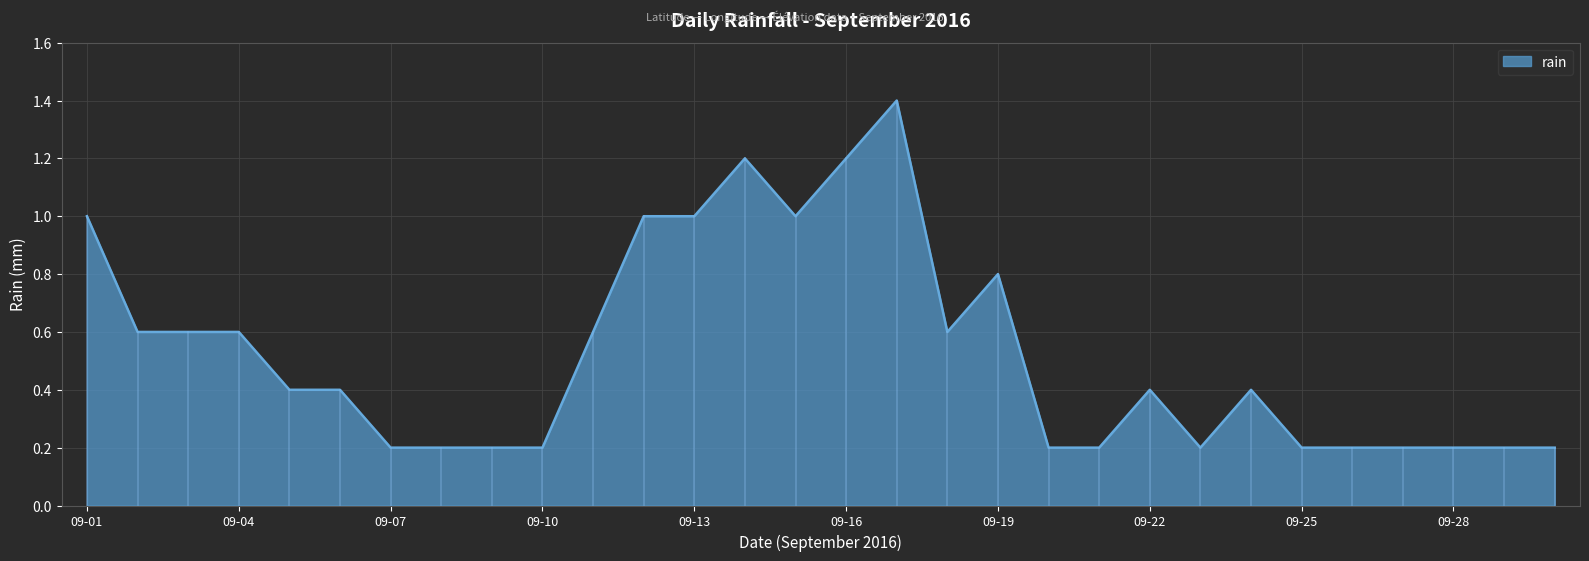

What is the difference between the maximum and minimum values?

1.2